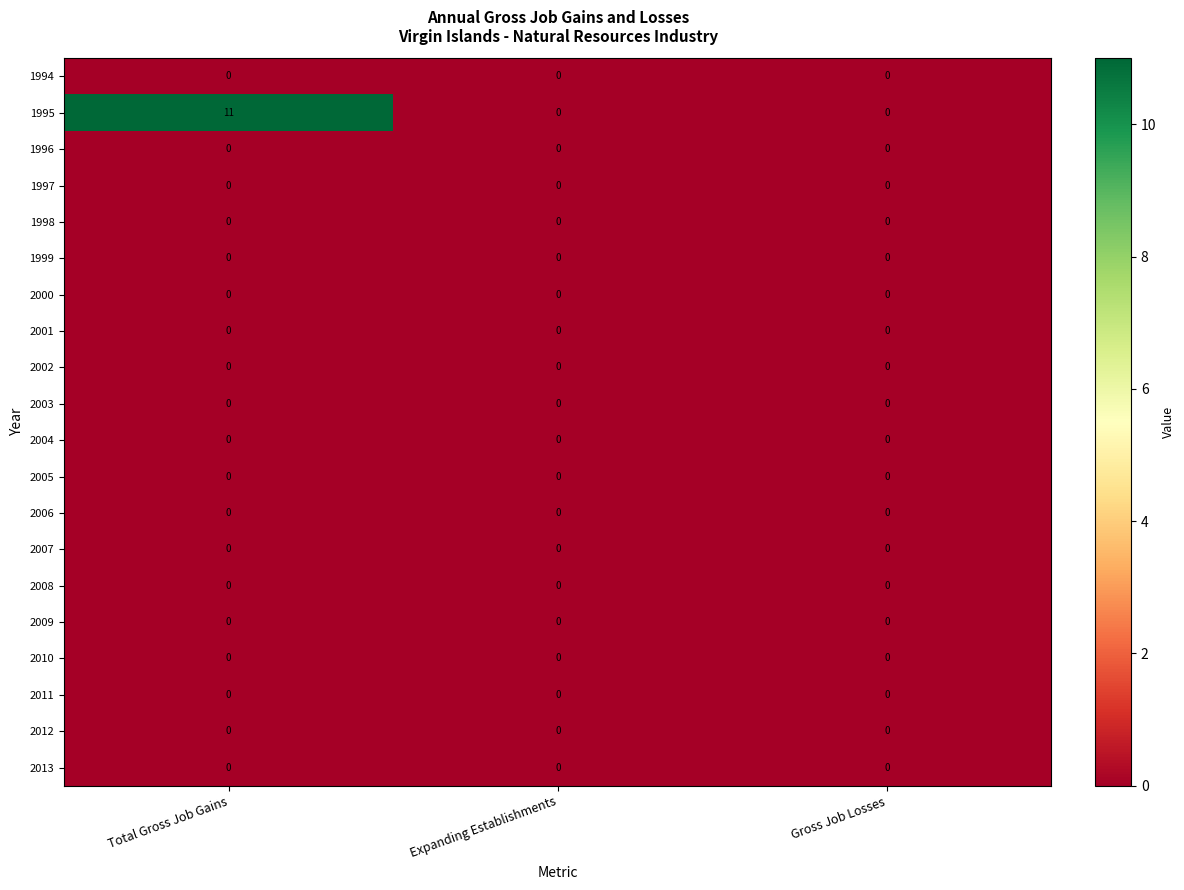

Which series has the largest total across all categories?

1995